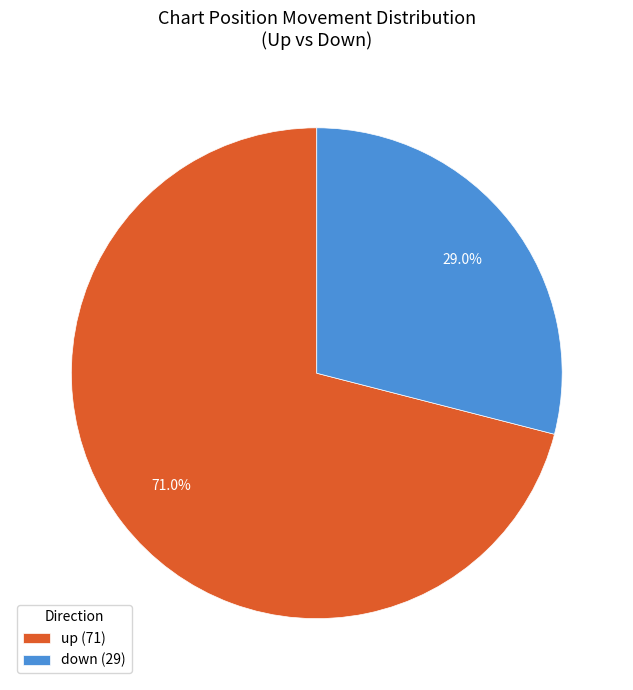

Which has a higher value, down (29) or up (71)?

up (71)